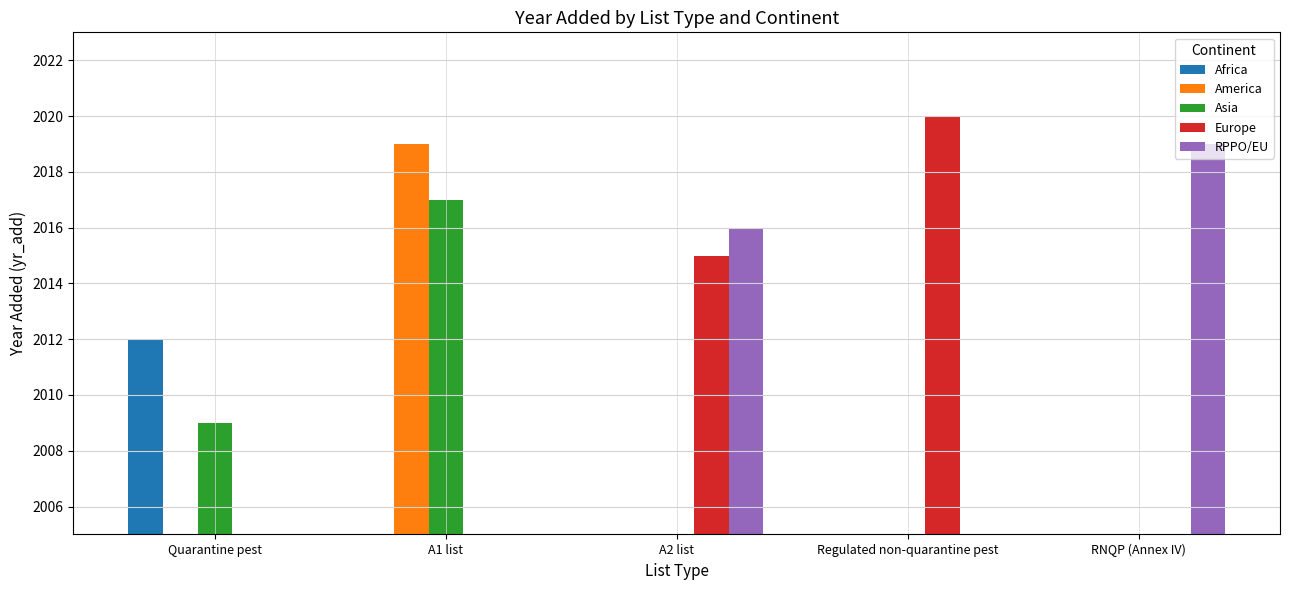

How many data points does each series have?

5